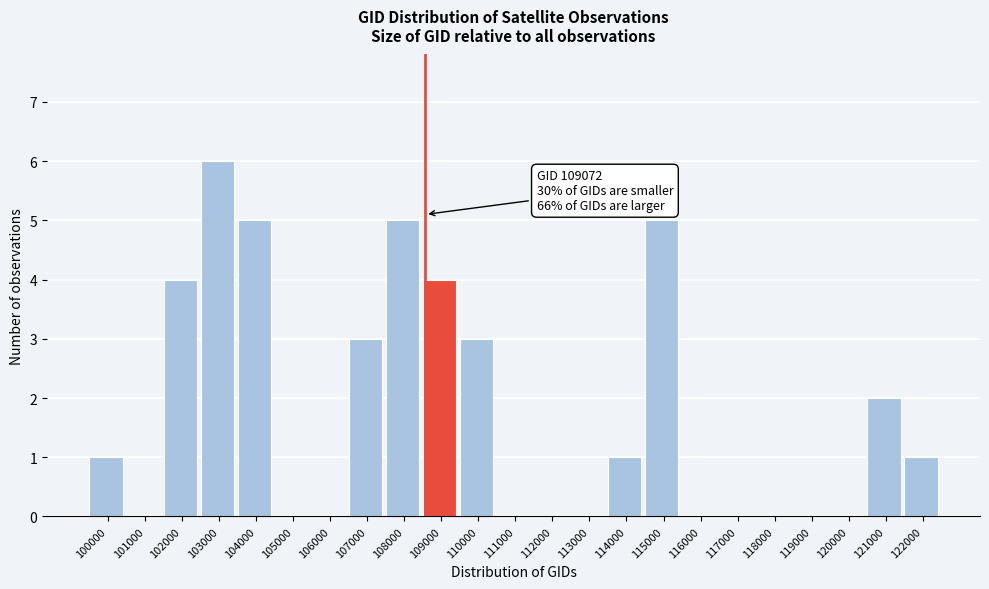

Reading left to right, what are all the values shown in this chart?

100000=1	101000=0	102000=4	103000=6	104000=5	105000=0	106000=0	107000=3	108000=5	109000=4	110000=3	111000=0	112000=0	113000=0	114000=1	115000=5	116000=0	117000=0	118000=0	119000=0	120000=0	121000=2	122000=1